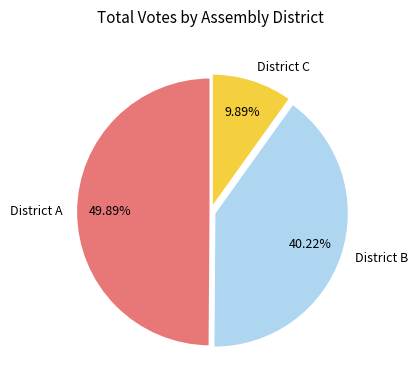

Which category has the biggest portion of the pie?

District A